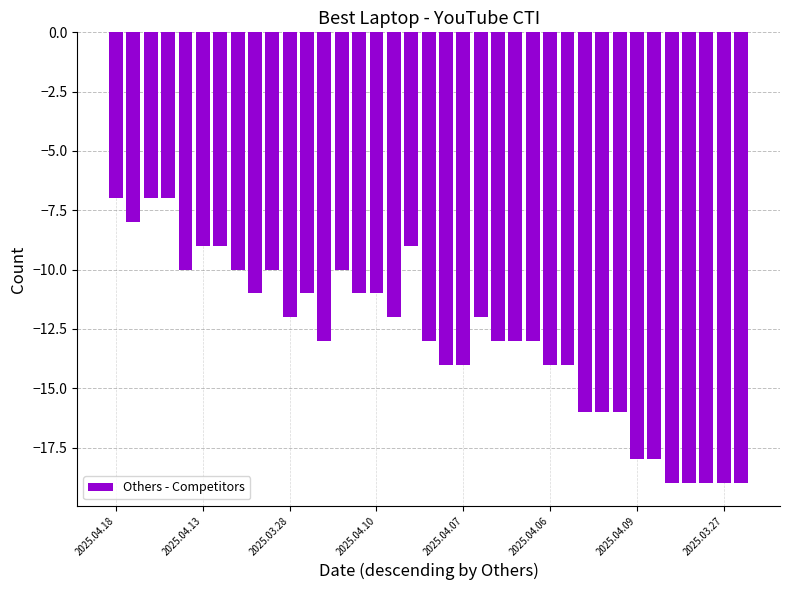

What is the maximum value shown in the chart?

-7